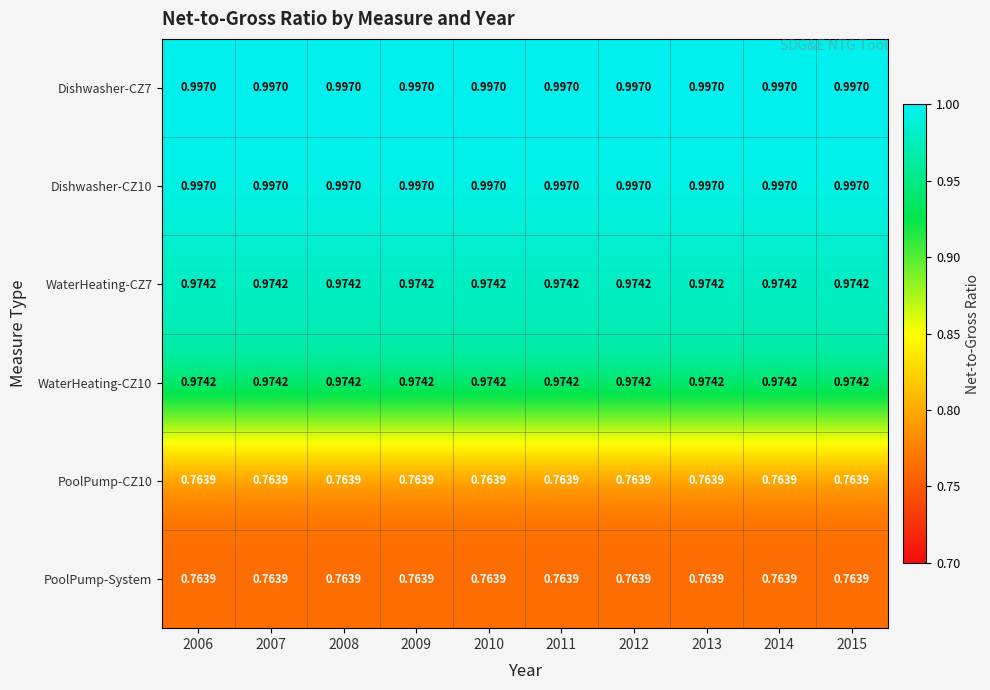

Is the value of WaterHeating-CZ7 at 2009 greater than the value of Dishwasher-CZ10 at 2007?

No